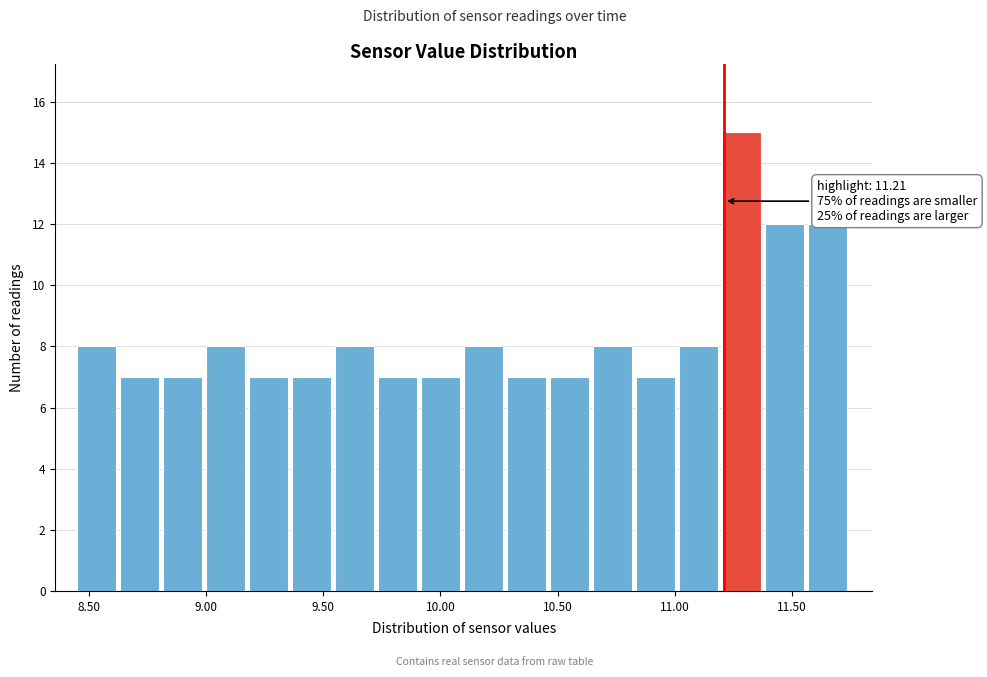

Read against the x-axis, roughly where is the centre of the tallest bar?

11.30